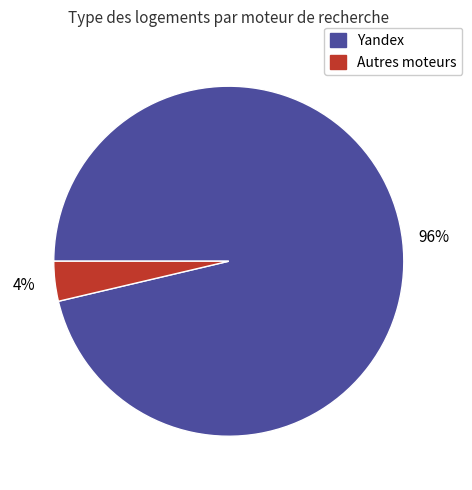

Does any single category account for the majority?

Yes